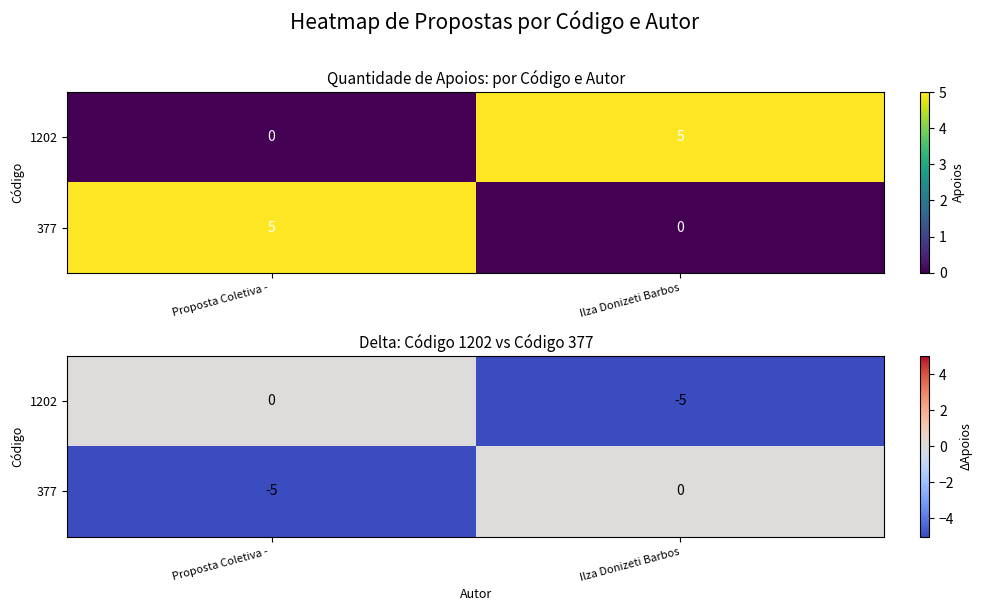

What is the difference between the maximum and minimum values in the 377 series?

5